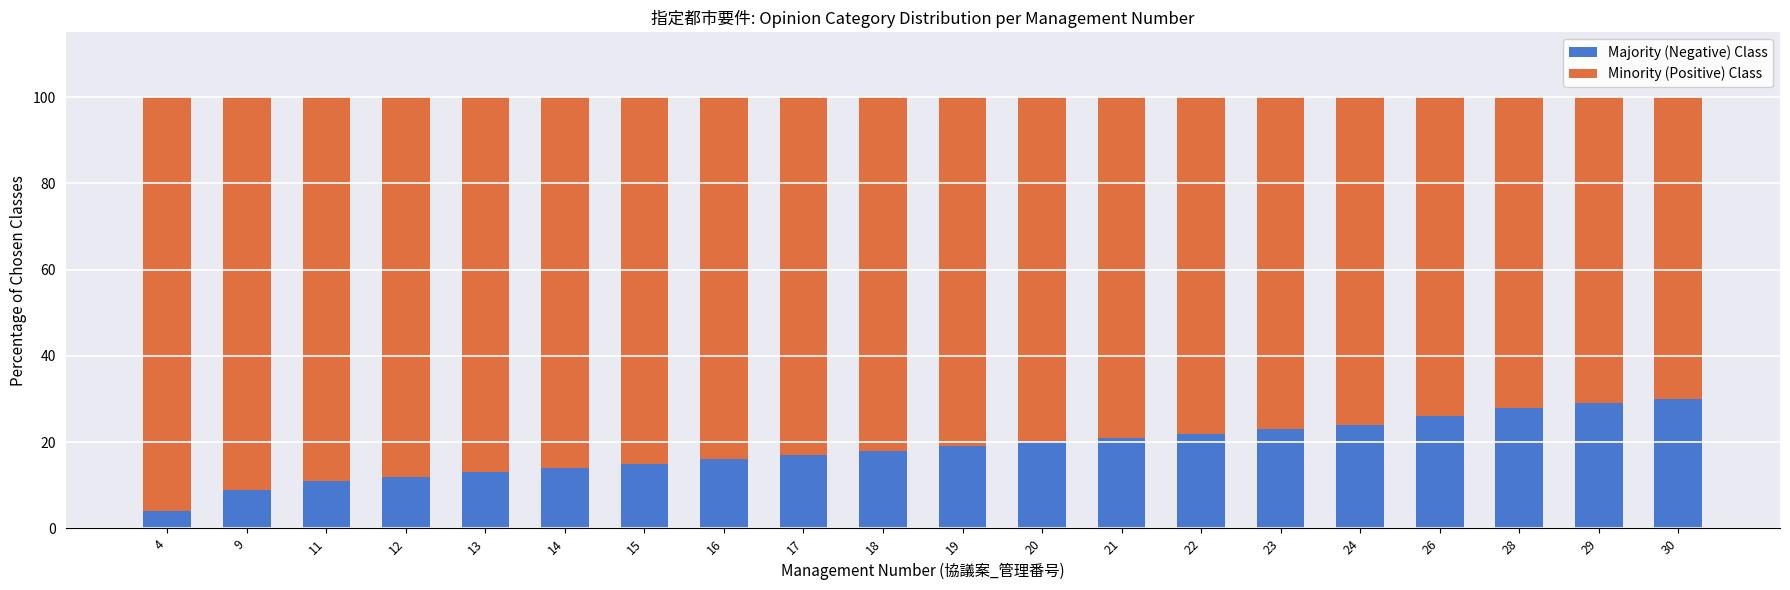

What is the sum of all Majority (Negative) Class values?

371